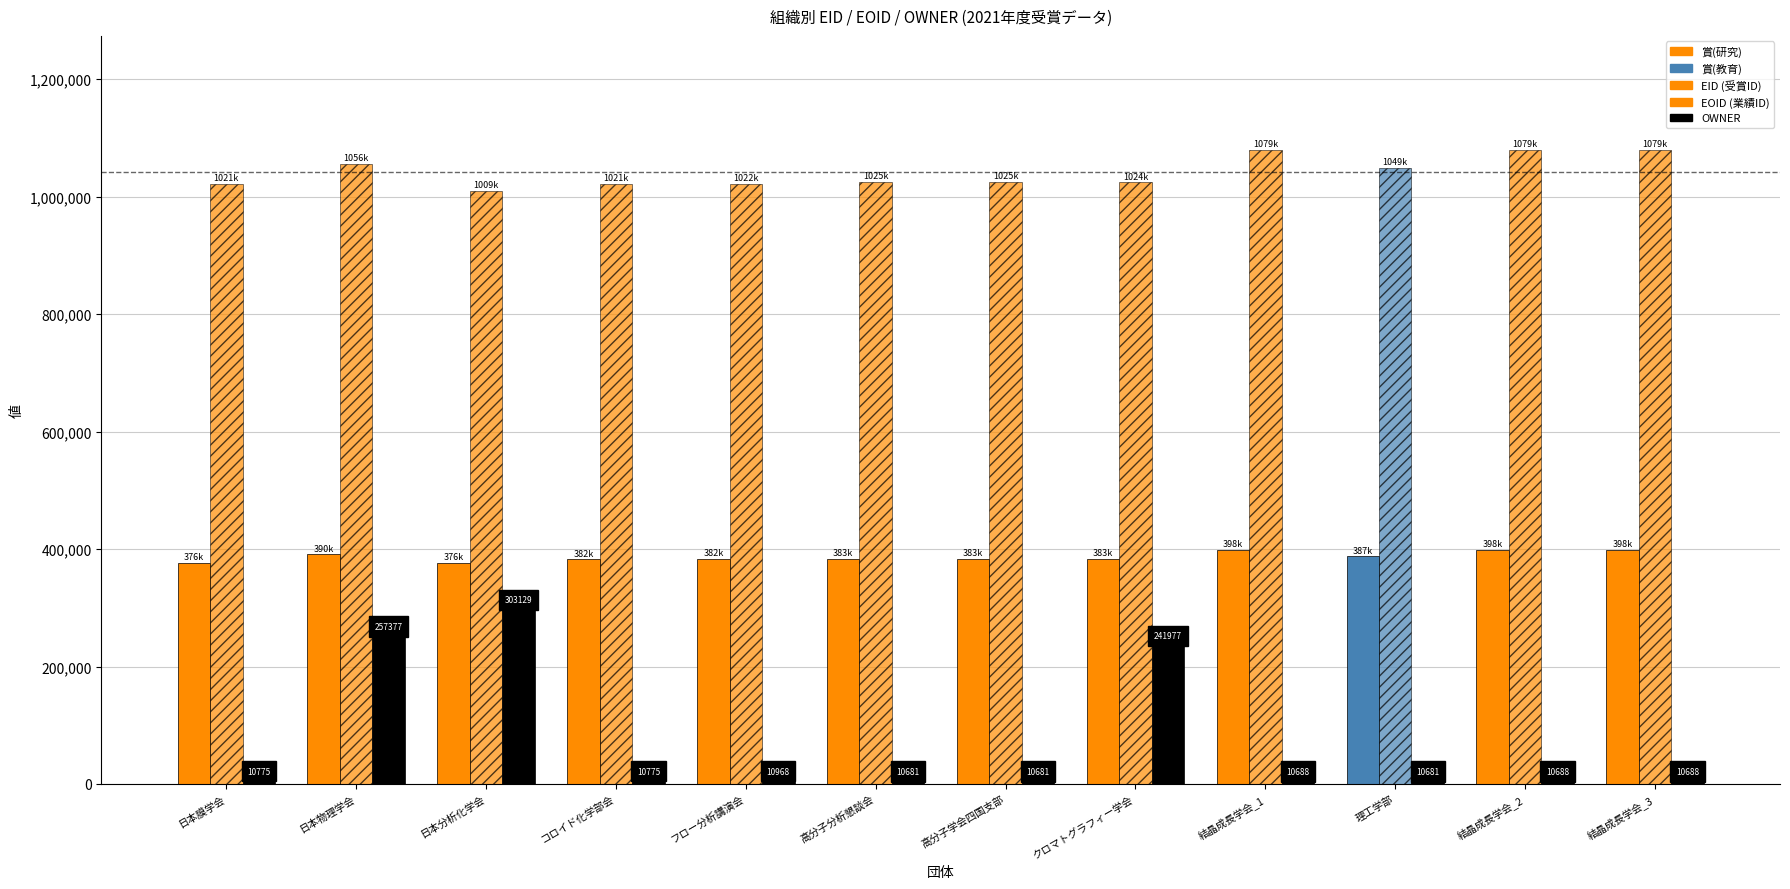

The EID series shows 383467 at 高分子学会四国支部. True or false?

True